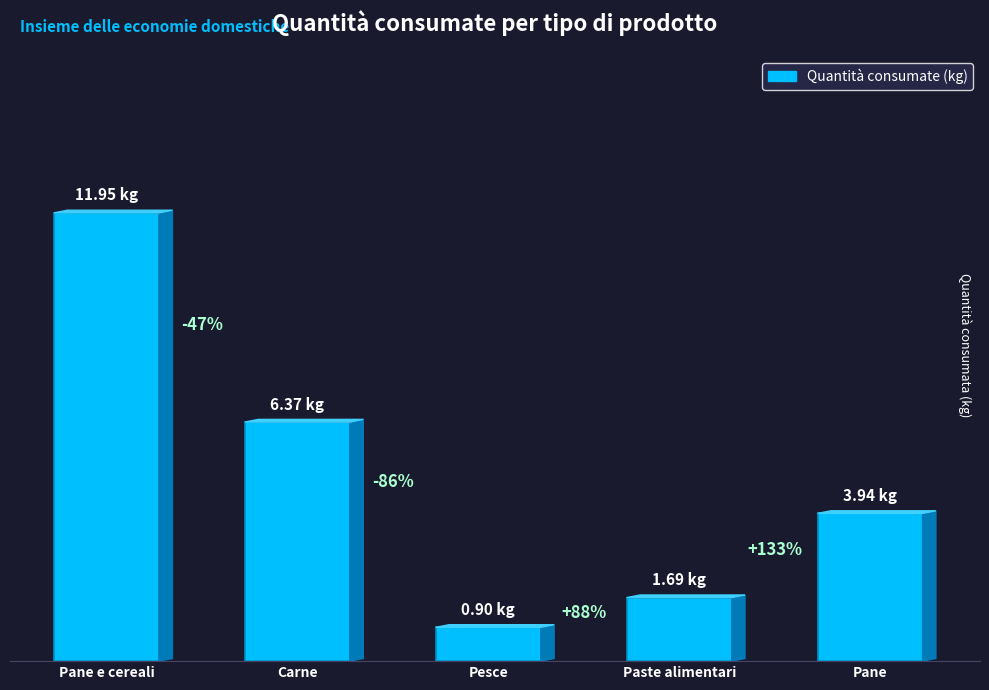

Which has a higher value, Pesce or Pane e cereali?

Pane e cereali